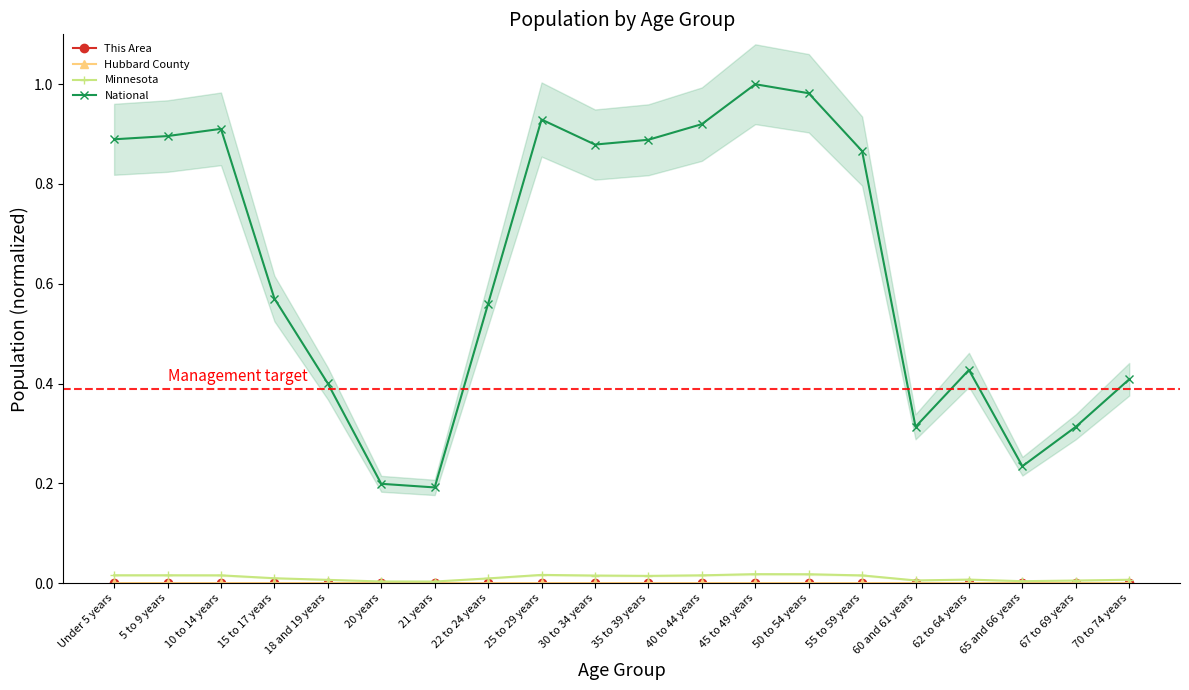

How many interior local peaks does the National series have?

4